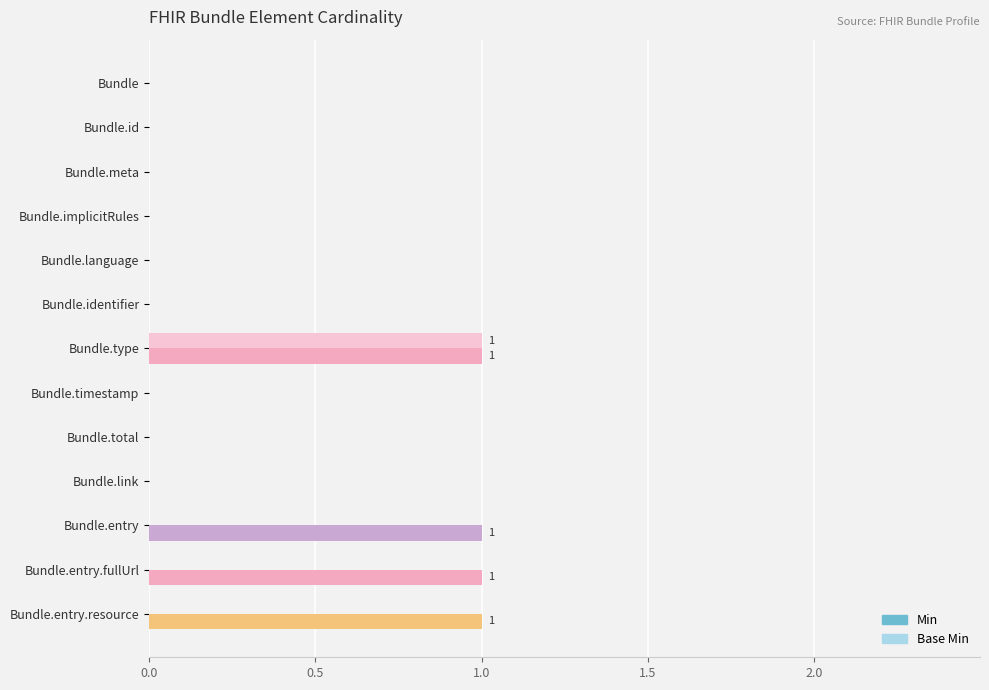

At which category is the sum across all series the highest?

Bundle.type